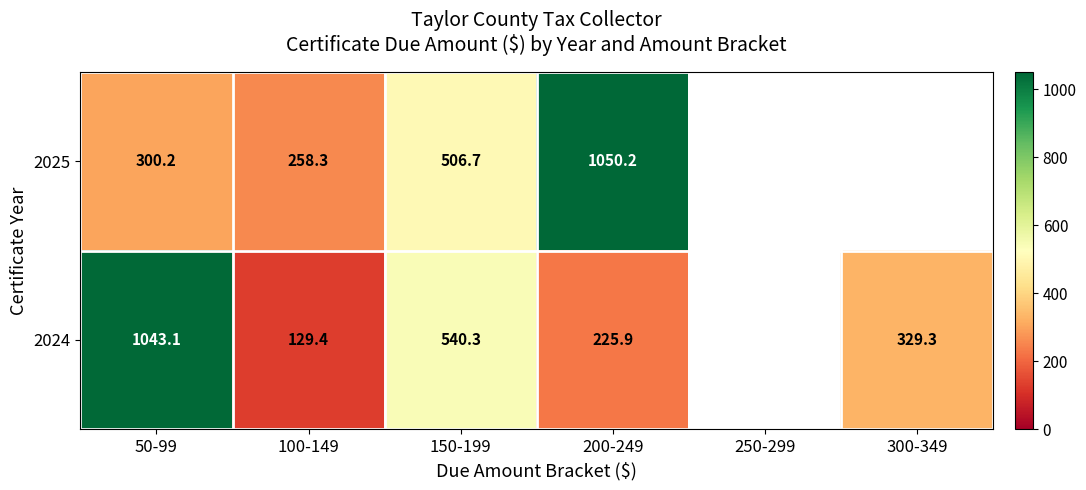

How many values in 2025 are above zero?

4